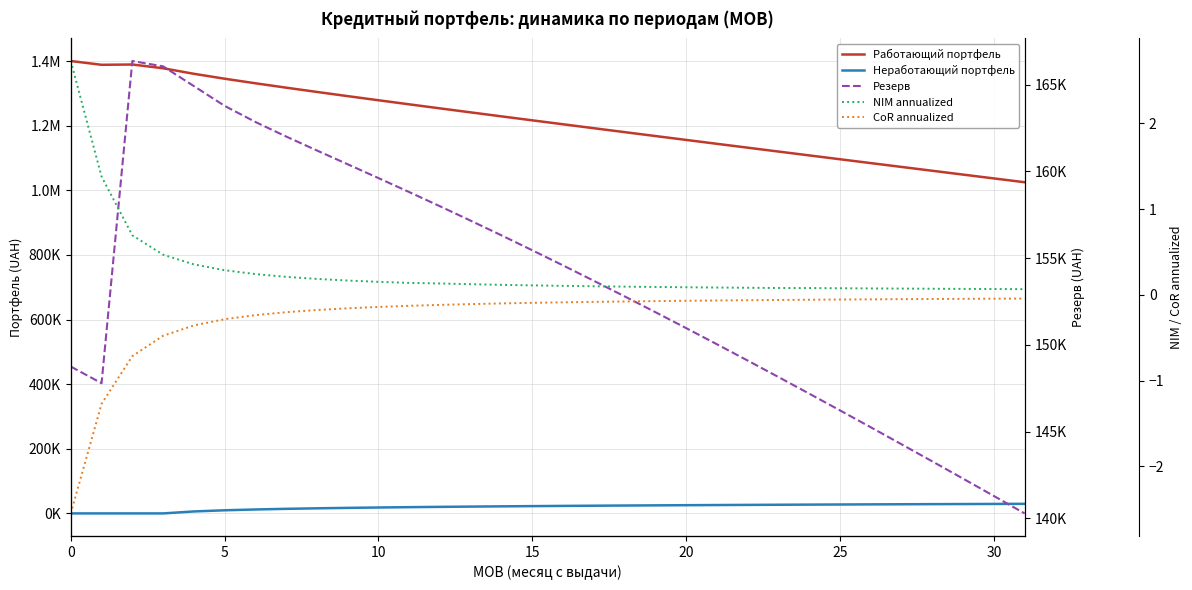

Reading right to left, extract all data points from this chart.

Работающий портфель: 1024885.0	1036698.6	1048526.4	1060369.5	1072228.8	1084105.4	1096000.7	1107916.1	1119853.2	1131813.9	1143800.4	1155815.2	1167861.2	1179941.9	1192061.3	1204224.4	1216437.3	1228707.2	1241043.7	1253458.7	1265967.8	1278592.5	1291362.3	1304320.6	1317534.4	1331115.7	1345274.0	1360478.5	1377586.4	1389241.0	1388333.3	1400000.0
Неработающий портфель: 29644.9	29336.0	29015.8	28683.5	28338.2	27978.8	27604.2	27212.8	26803.3	26373.7	25922.2	25446.2	24943.0	24409.2	23841.0	23233.6	22581.2	21876.5	21110.5	20271.4	19343.9	18306.9	17131.3	15774.2	14169.1	12204.6	9671.9	6102.3	0.0	0.0	0.0	0.0
Резерв: 140289.2	141293.9	142292.8	143285.8	144272.4	145252.3	146225.1	147190.4	148147.7	149096.4	150036.2	150966.3	151886.3	152795.4	153693.1	154578.6	155451.3	156310.6	157156.2	157987.8	158805.8	159611.7	160408.6	161202.8	162006.9	162846.2	163774.0	164913.9	166051.1	166358.2	147792.2	148750.0
NIM annualized: 0.1	0.1	0.1	0.1	0.1	0.1	0.1	0.1	0.1	0.1	0.1	0.1	0.1	0.1	0.1	0.1	0.1	0.1	0.1	0.1	0.1	0.2	0.2	0.2	0.2	0.2	0.3	0.4	0.5	0.7	1.4	2.7
CoR annualized: -0.0	-0.0	-0.0	-0.0	-0.1	-0.1	-0.1	-0.1	-0.1	-0.1	-0.1	-0.1	-0.1	-0.1	-0.1	-0.1	-0.1	-0.1	-0.1	-0.1	-0.1	-0.1	-0.2	-0.2	-0.2	-0.2	-0.3	-0.4	-0.5	-0.7	-1.3	-2.6